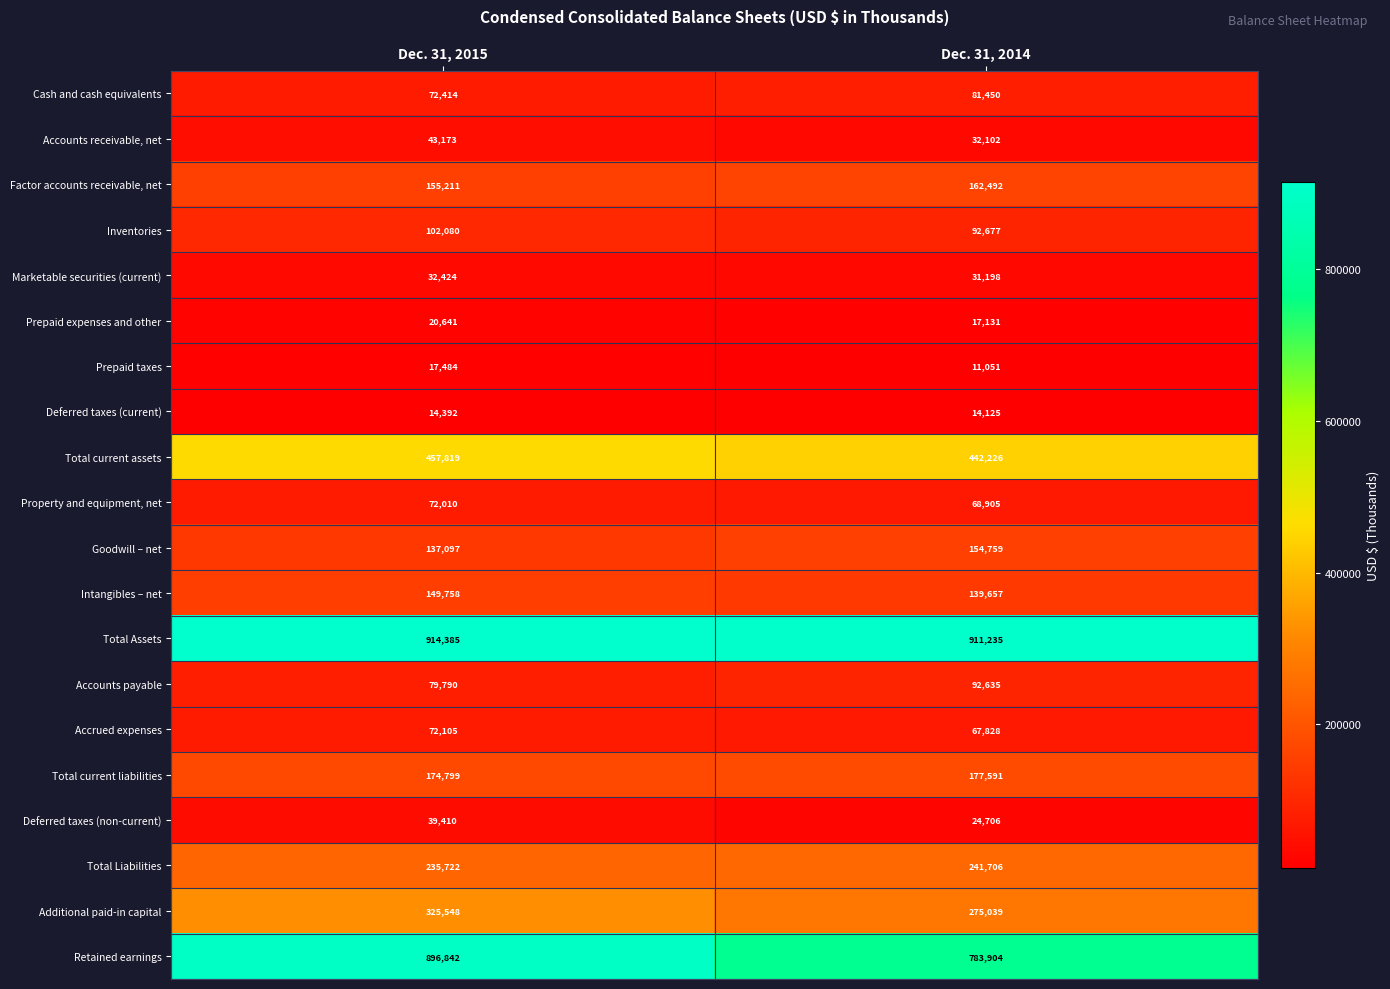

True or false: Total current liabilities has a value of 177591 at Dec. 31, 2014.

True